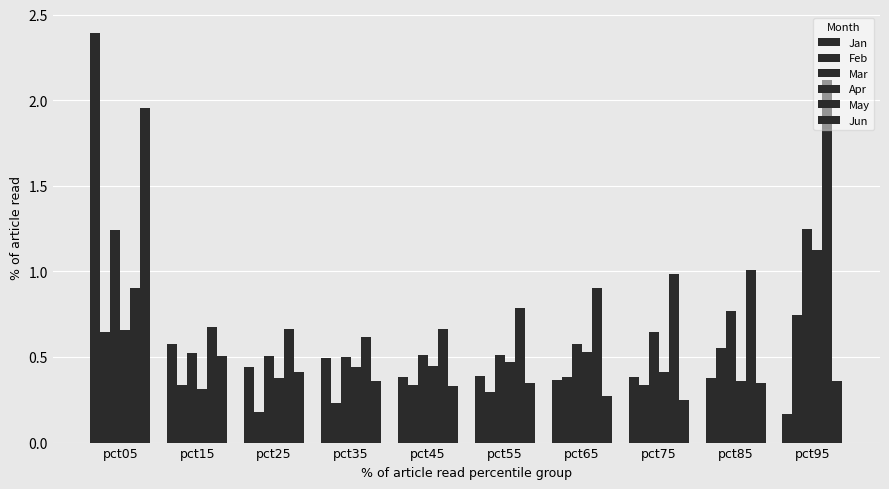

Where is Mar nearest to the value 0?

pct35